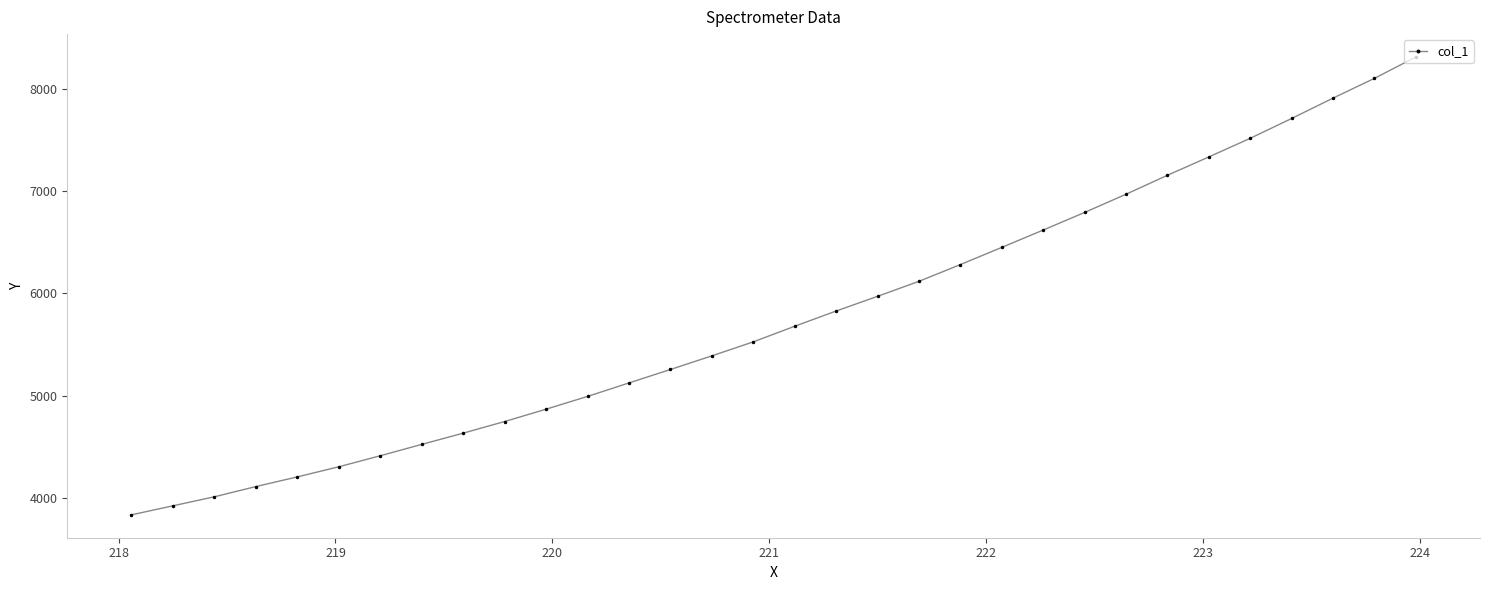

True or false: there are more than 2 points higher than both neighbors.

False